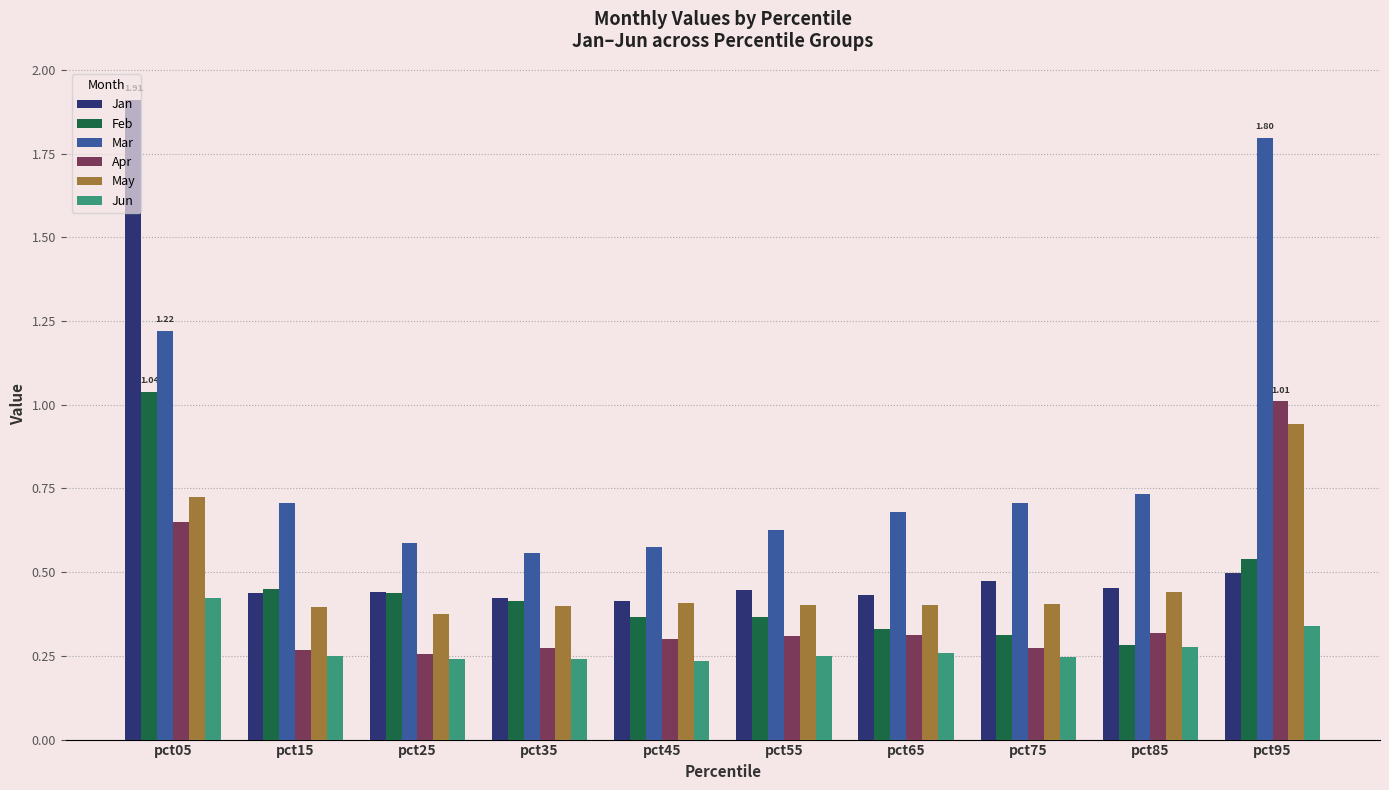

What is the difference between the maximum and minimum values in the Apr series?

0.8